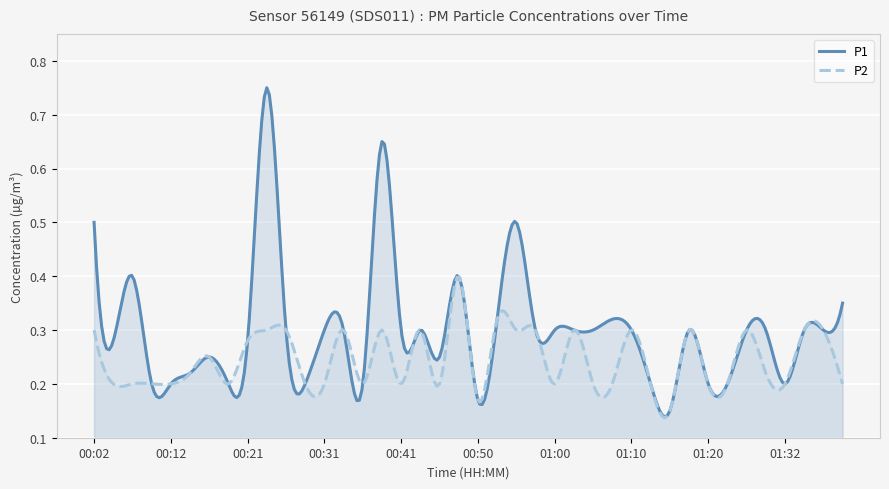

Between 01:10 and 01:08, which is larger?

01:08